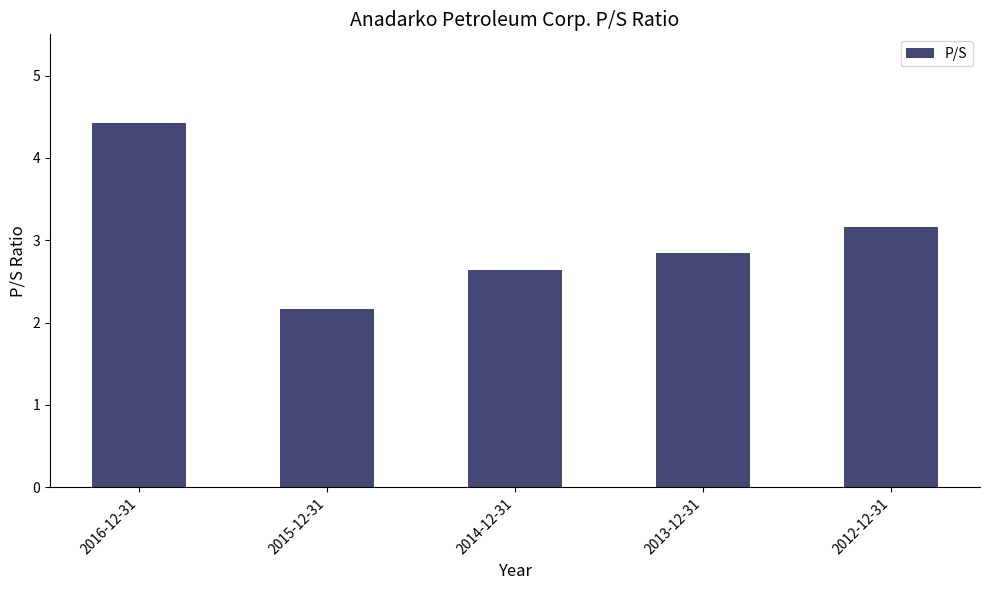

Reading left to right, extract all data points from this chart.

2016-12-31=4.4	2015-12-31=2.2	2014-12-31=2.6	2013-12-31=2.9	2012-12-31=3.2